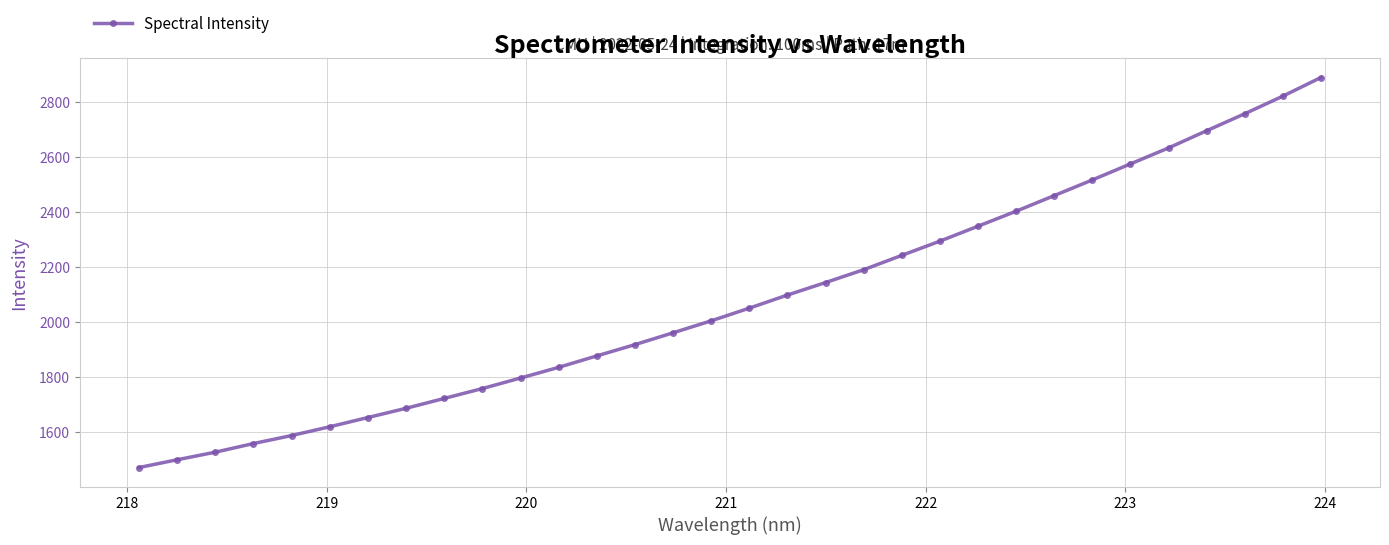

True or false: the data has more than 2 interior local peaks.

False